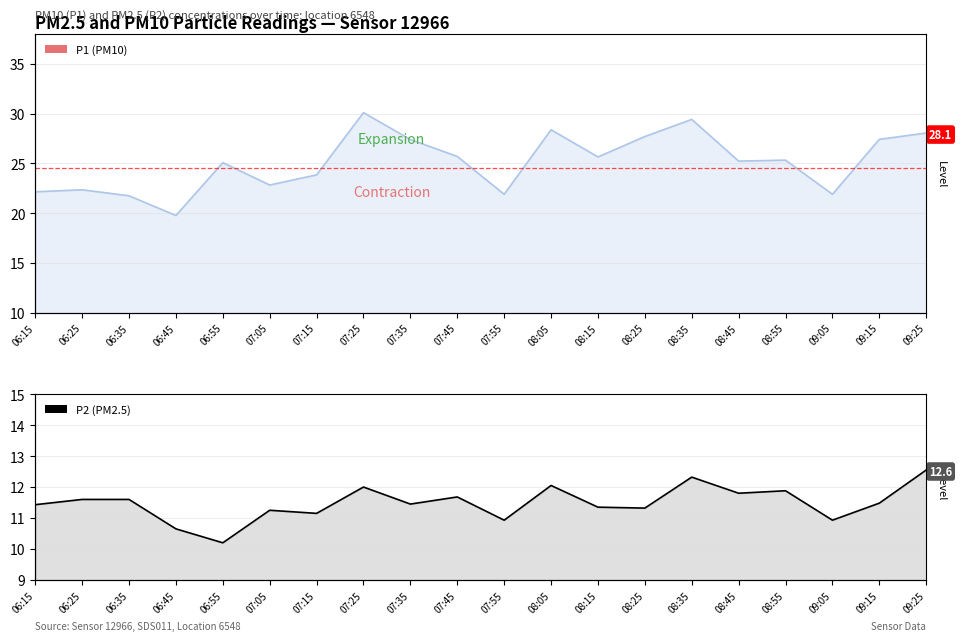

What is the spread (max minus min) of values at 08:45?

13.4